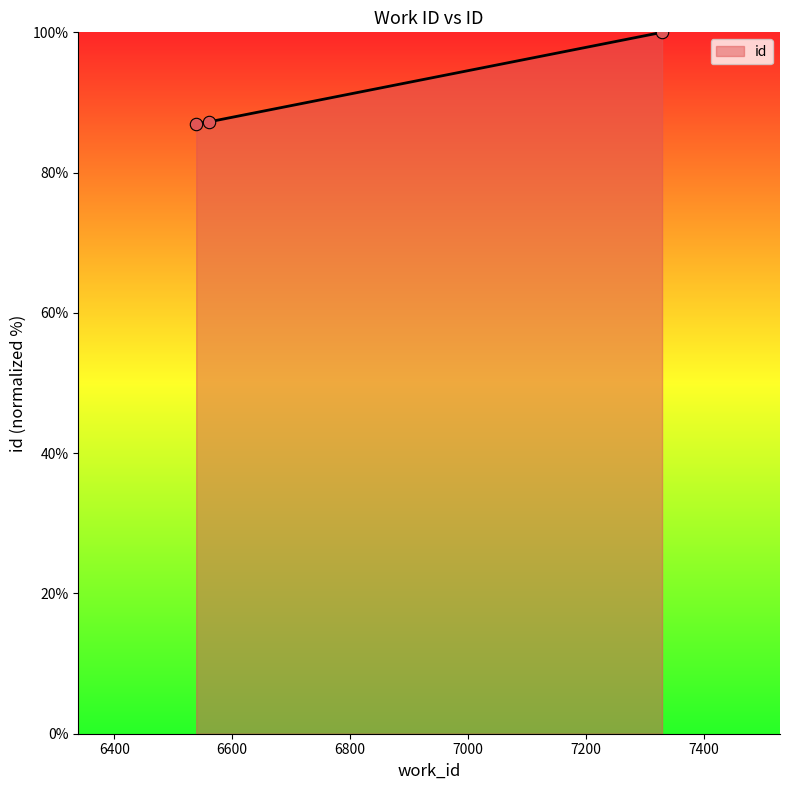

What is the difference between the maximum and minimum values?

13.0